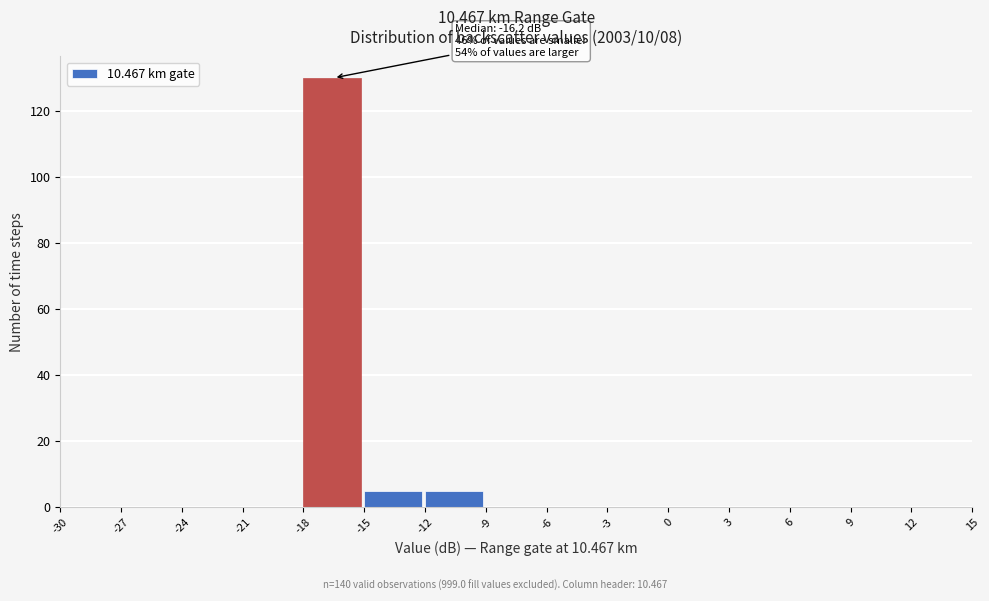

Over which range of the x-axis is the bar tallest?

-18 to -15